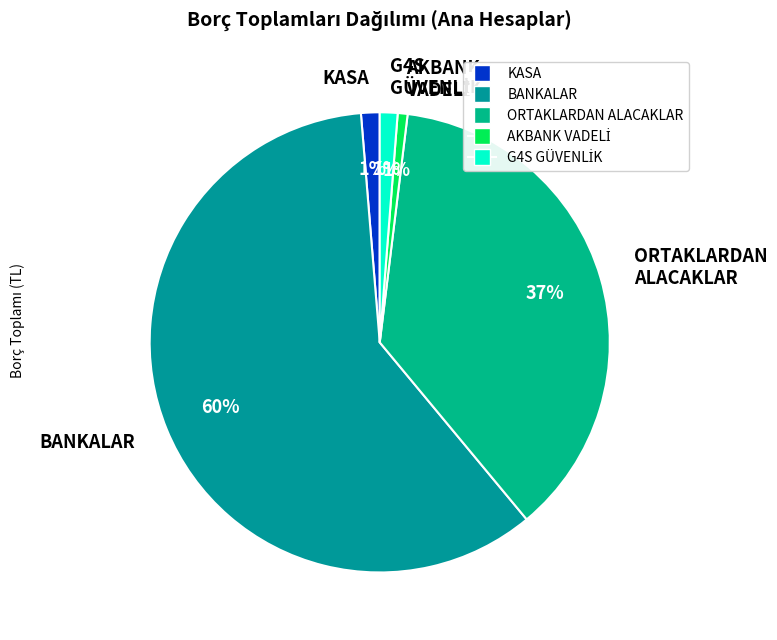

Does any single category account for the majority?

Yes